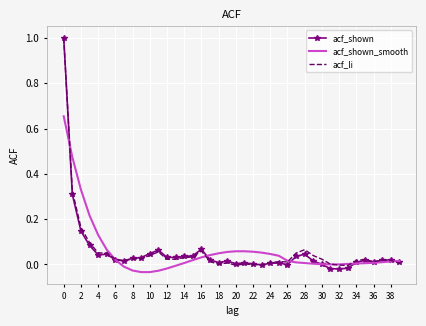

Which series has the widest spread of values?

acf_shown